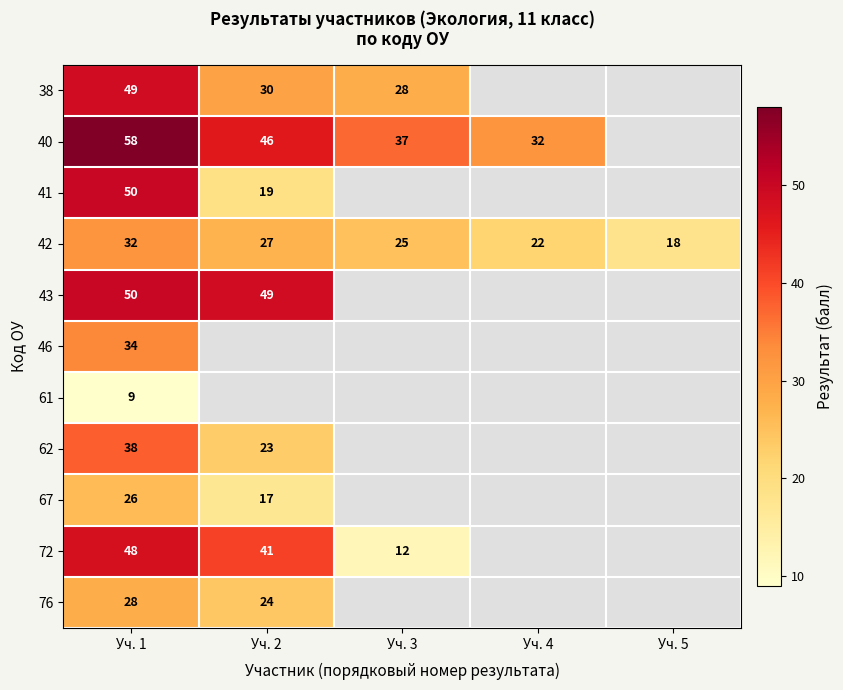

The 41 series shows 50 at Уч. 1. True or false?

True